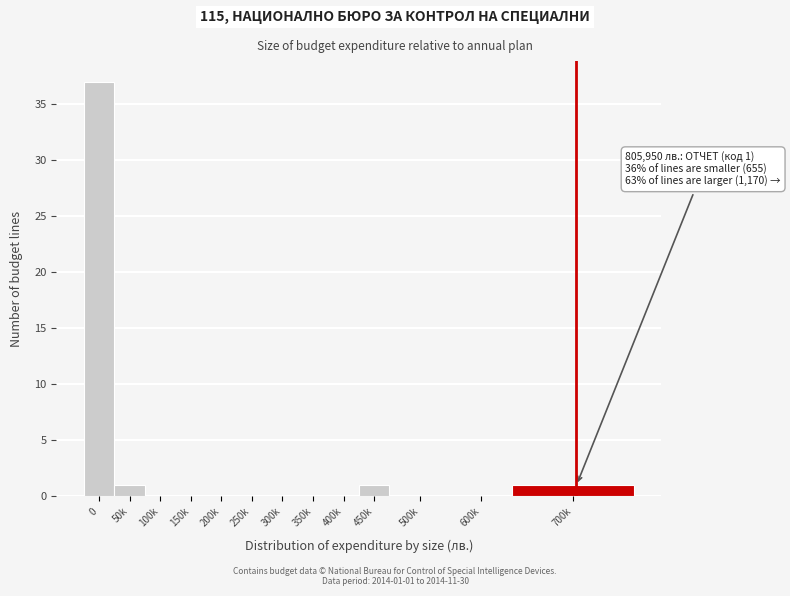

Reading right to left, what are all the values shown in this chart?

700k=1	600k=0	500k=0	450k=1	400k=0	350k=0	300k=0	250k=0	200k=0	150k=0	100k=0	50k=1	0=37